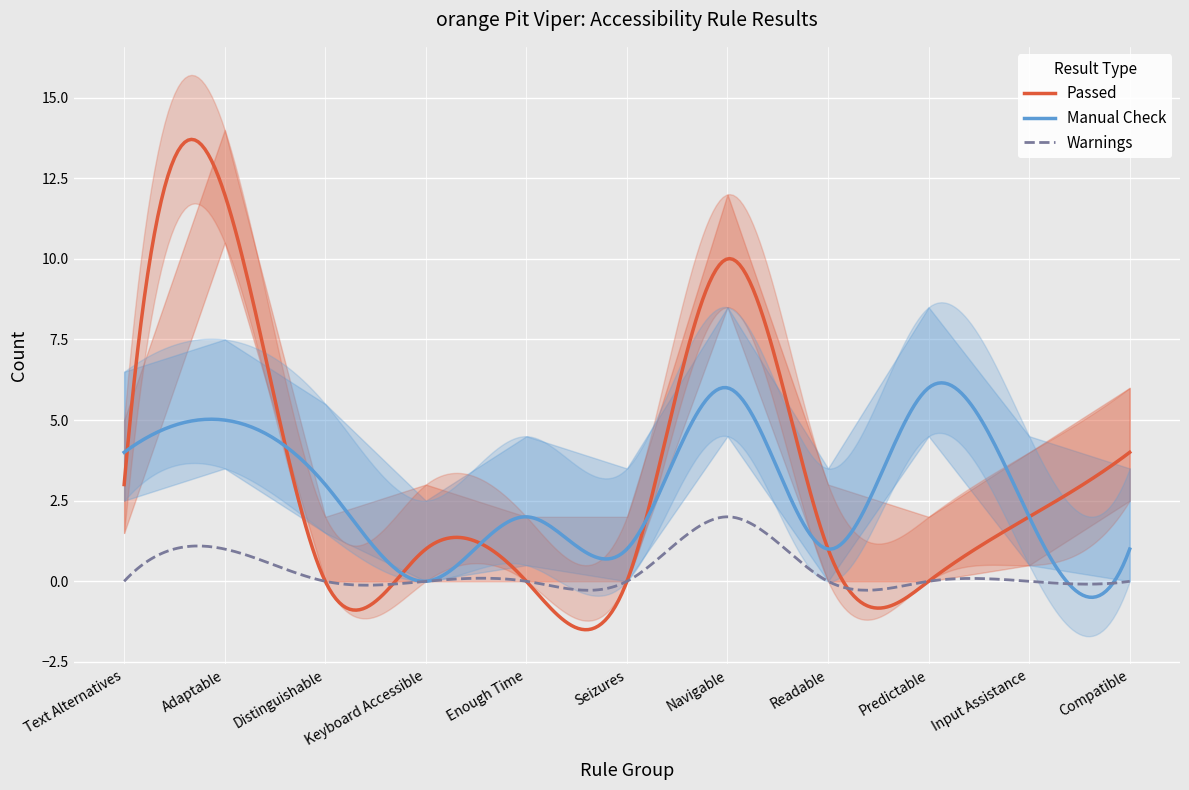

Reading right to left, transcribe all the data shown in this chart.

Passed: 4	2	0	1	10	0	0	1	0	12	3
Warnings: 0	0	0	0	2	0	0	0	0	1	0
Manual Check: 1	2	6	1	6	1	2	0	3	5	4